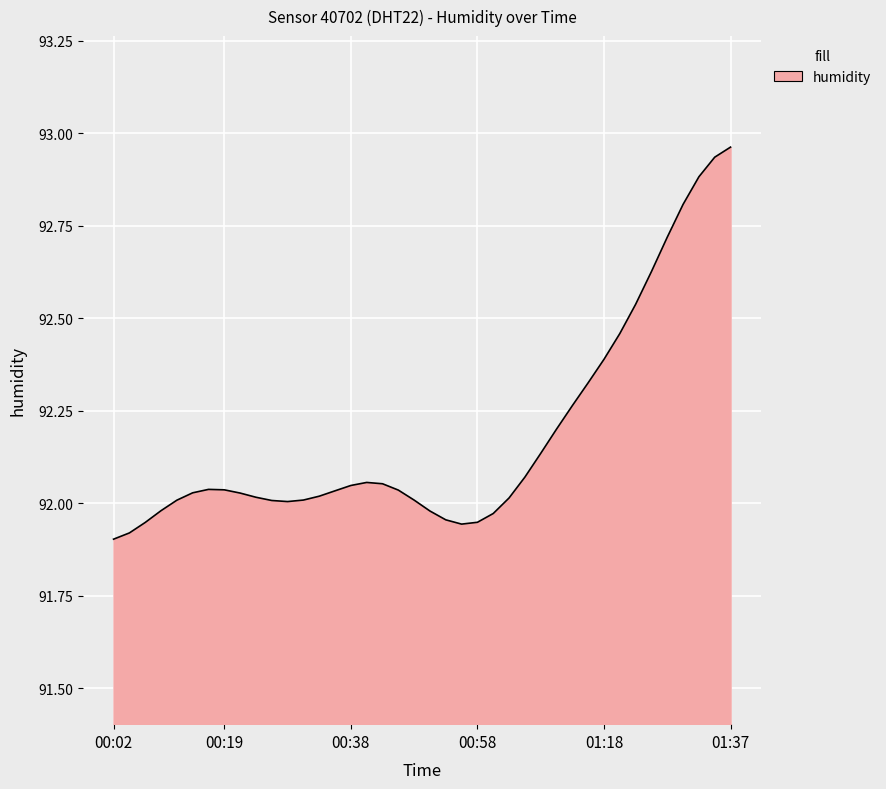

What is the difference between the maximum and minimum values?

1.1